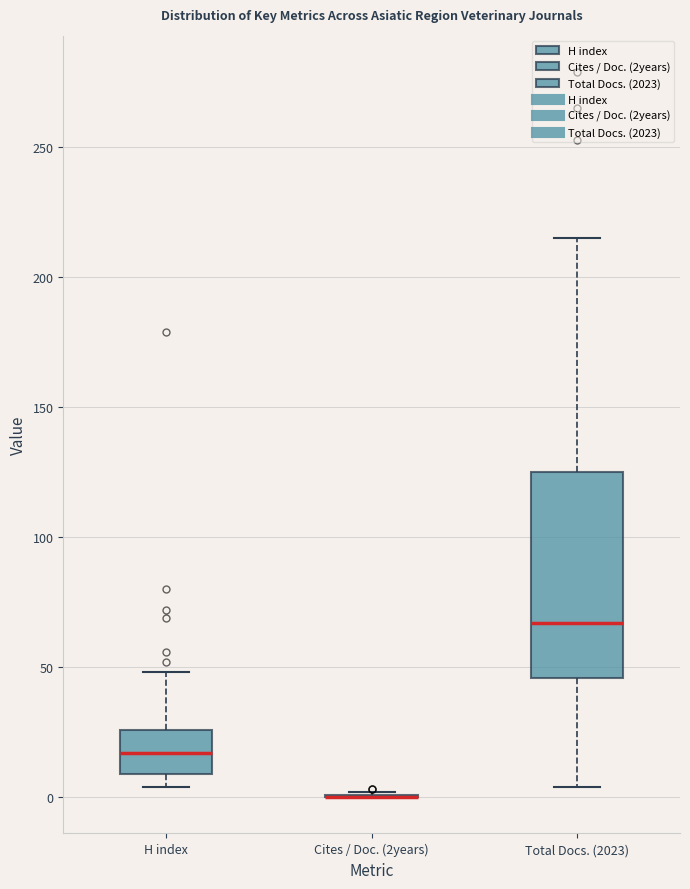

Comparing the boxes themselves (not the whiskers), which one is the tallest?

Total Docs. (2023)